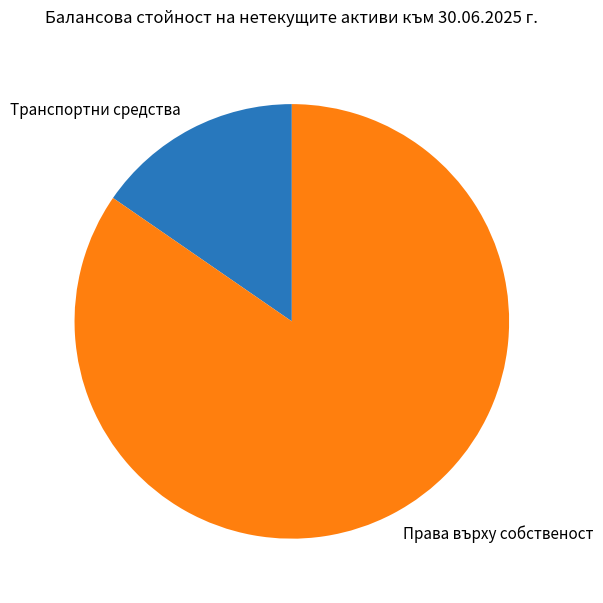

Combined, do Права върху собственост and Транспортни средства account for over 50%?

Yes